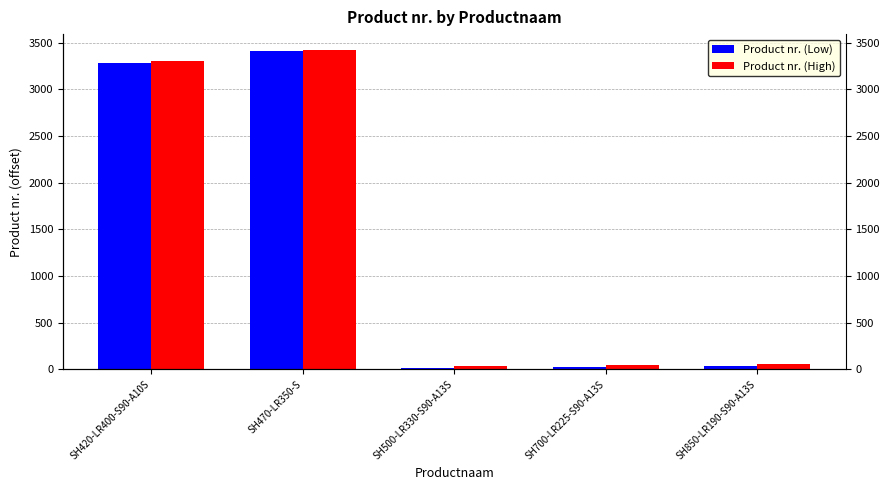

What is the sum of the Product nr. (Low) values at SH500-LR330-S90-A13S and SH470-LR350-S?

3424